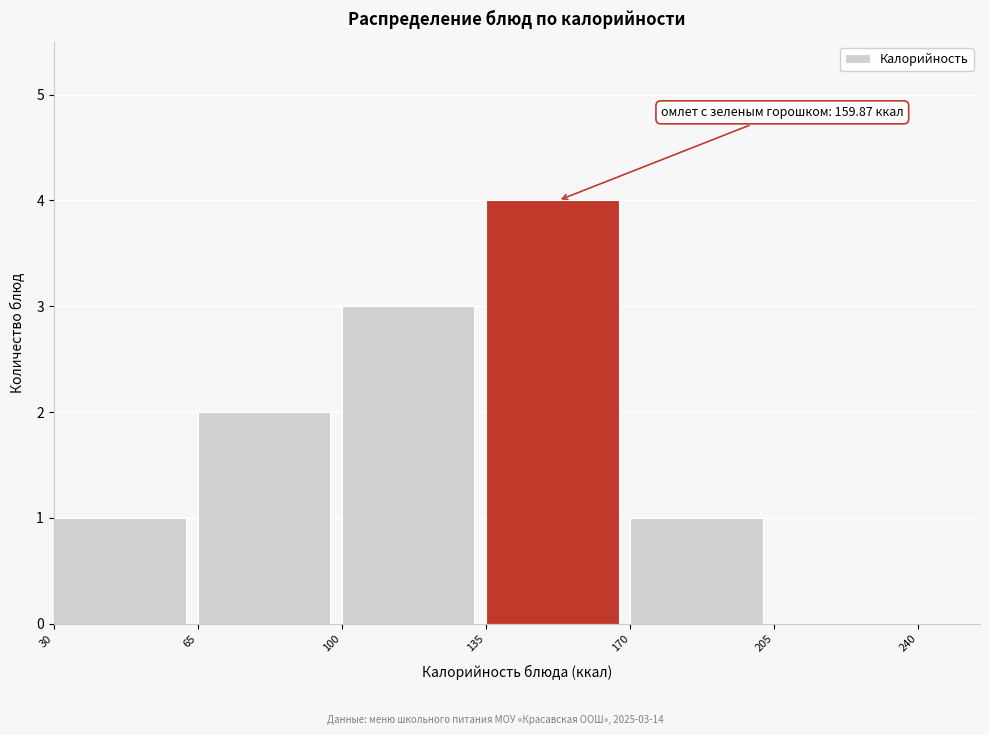

Which range on the x-axis has the tallest bar?

135 to 170